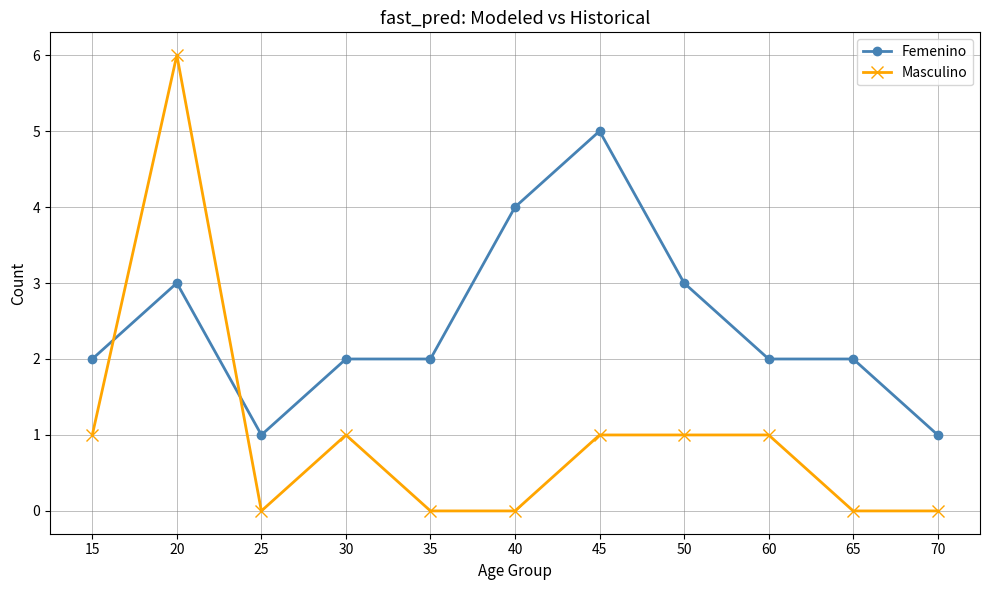

What is the maximum value for Masculino?

6